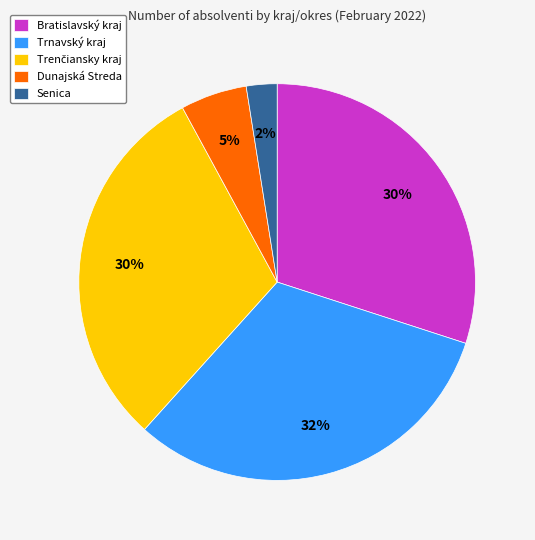

Is there a majority slice in this chart?

No